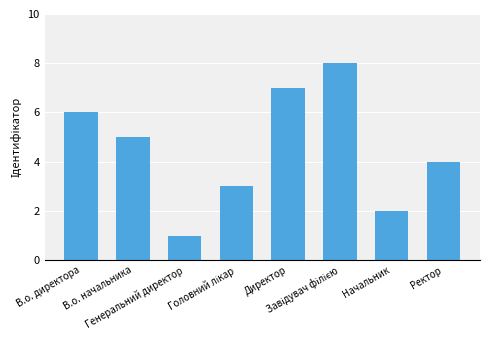

What position from the right is Генеральний директор?

6